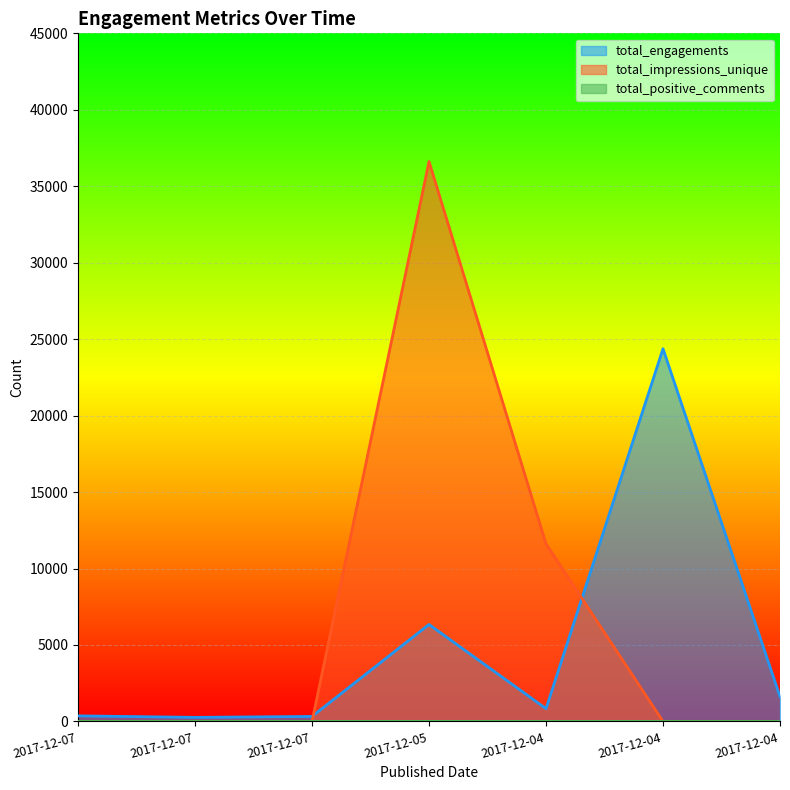

At which category does total_impressions_unique reach its first local peak?

2017-12-05